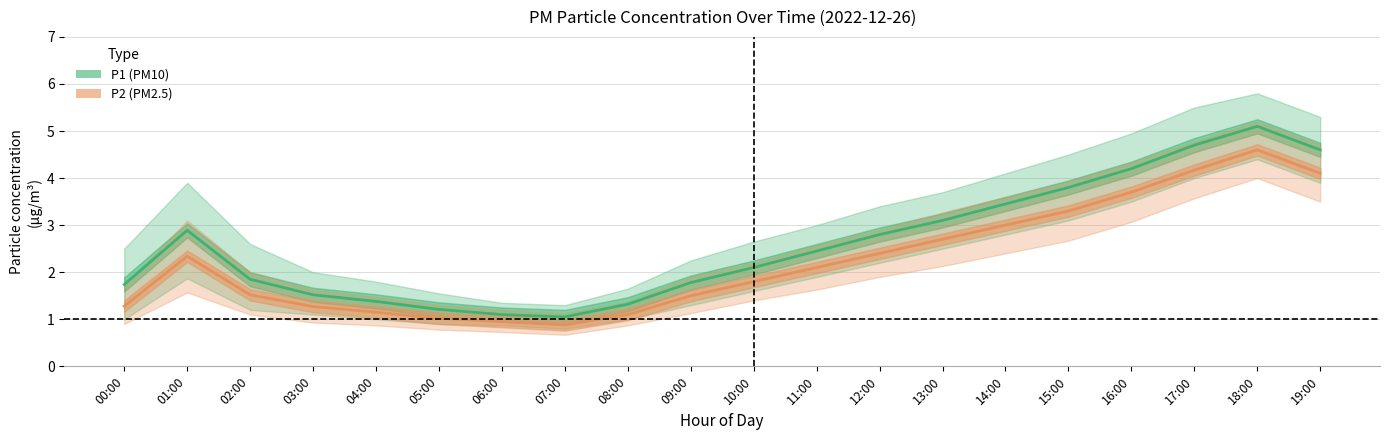

What is the difference between the P1_upper values at 14:00 and 17:00?

1.4